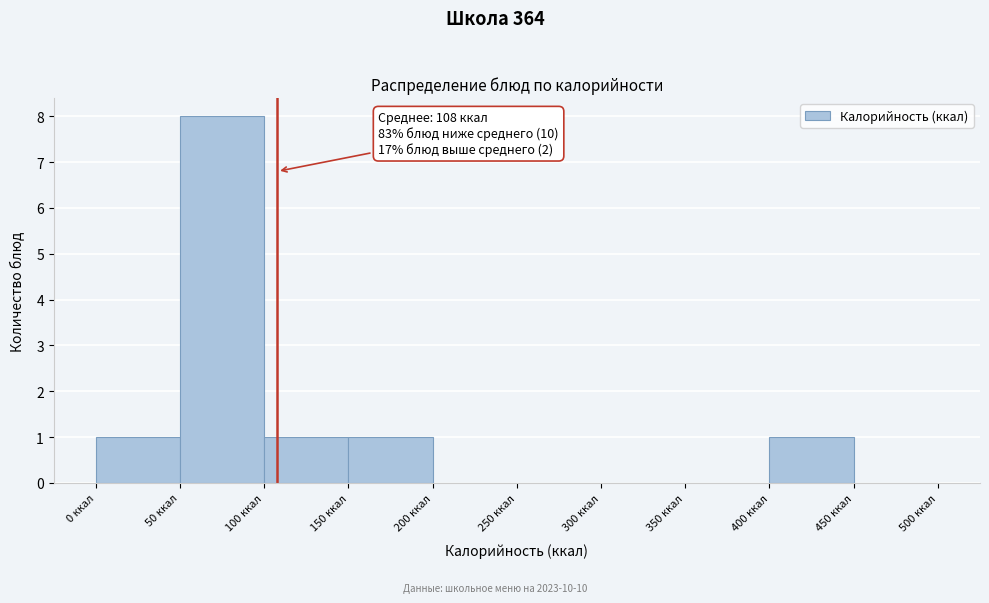

Over which range of the x-axis is the bar tallest?

50 to 100